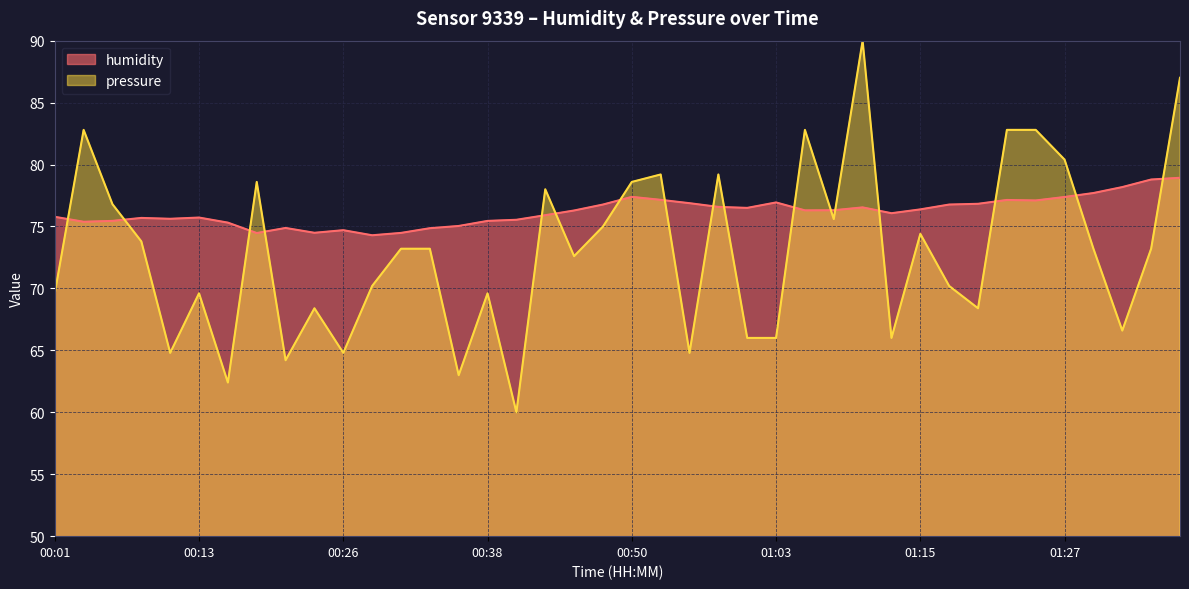

Reading right to left, extract all data points from this chart.

humidity: 01:37=78.9	01:35=78.8	01:32=78.2	01:30=77.7	01:27=77.4	01:25=77.1	01:22=77.1	01:20=76.8	01:17=76.8	01:15=76.4	01:13=76.1	01:10=76.5	01:08=76.3	01:05=76.3	01:03=76.9	01:00=76.5	00:58=76.6	00:55=76.9	00:53=77.2	00:50=77.4	00:48=76.8	00:46=76.3	00:43=75.9	00:41=75.5	00:38=75.5	00:36=75.0	00:33=74.9	00:31=74.5	00:28=74.3	00:26=74.7	00:23=74.5	00:21=74.9	00:19=74.5	00:16=75.3	00:13=75.7	00:11=75.6	00:08=75.7	00:06=75.5	00:03=75.4	00:01=75.8
pressure_norm: 01:37=87.0	01:35=73.2	01:32=66.6	01:30=73.2	01:27=80.4	01:25=82.8	01:22=82.8	01:20=68.4	01:17=70.2	01:15=74.4	01:13=66.0	01:10=90.0	01:08=75.6	01:05=82.8	01:03=66.0	01:00=66.0	00:58=79.2	00:55=64.8	00:53=79.2	00:50=78.6	00:48=75.0	00:46=72.6	00:43=78.0	00:41=60.0	00:38=69.6	00:36=63.0	00:33=73.2	00:31=73.2	00:28=70.2	00:26=64.8	00:23=68.4	00:21=64.2	00:19=78.6	00:16=62.4	00:13=69.6	00:11=64.8	00:08=73.8	00:06=76.8	00:03=82.8	00:01=69.6